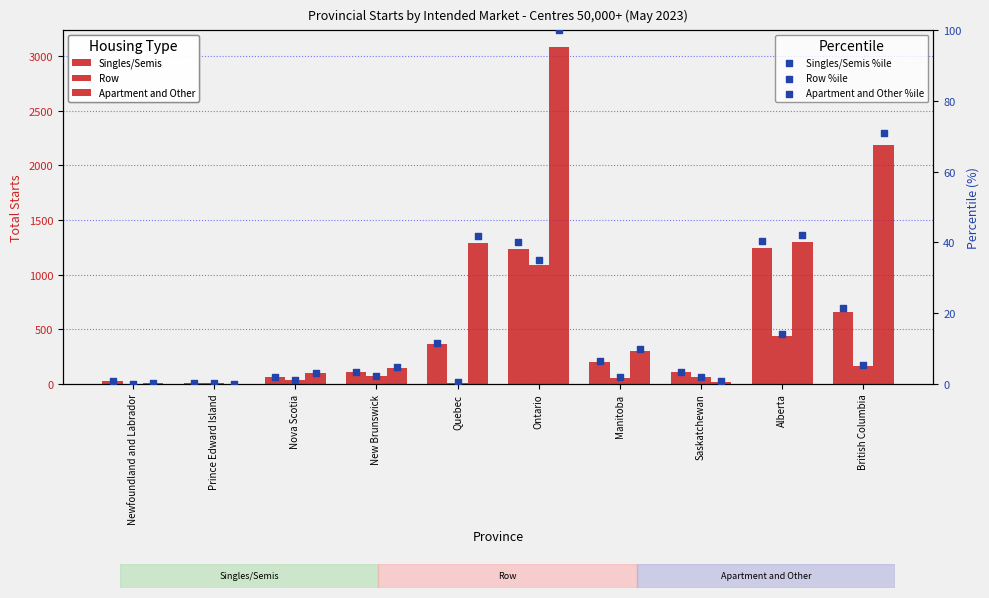

Which series reaches the maximum Y coordinate?

Apartment and Other